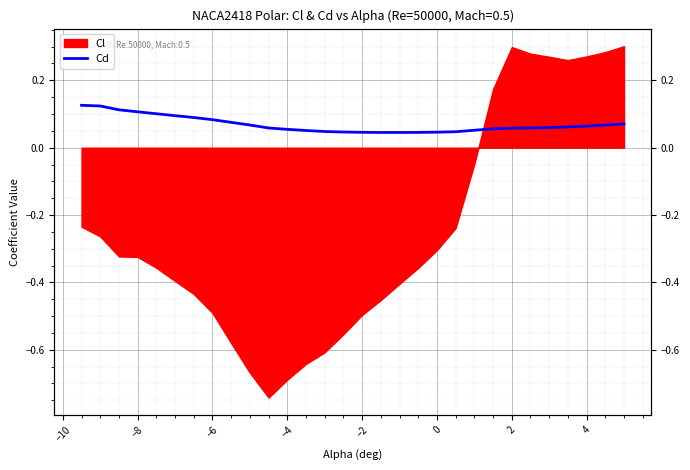

Reading left to right, extract all data points from this chart.

0.1	0.1	0.1	0.1	0.1	0.1	0.1	0.1	0.1	0.1	0.1	0.1	0.1	0.0	0.0	0.0	0.0	0.0	0.0	0.0	0.0	0.1	0.1	0.1	0.1	0.1	0.1	0.1	0.1	0.1